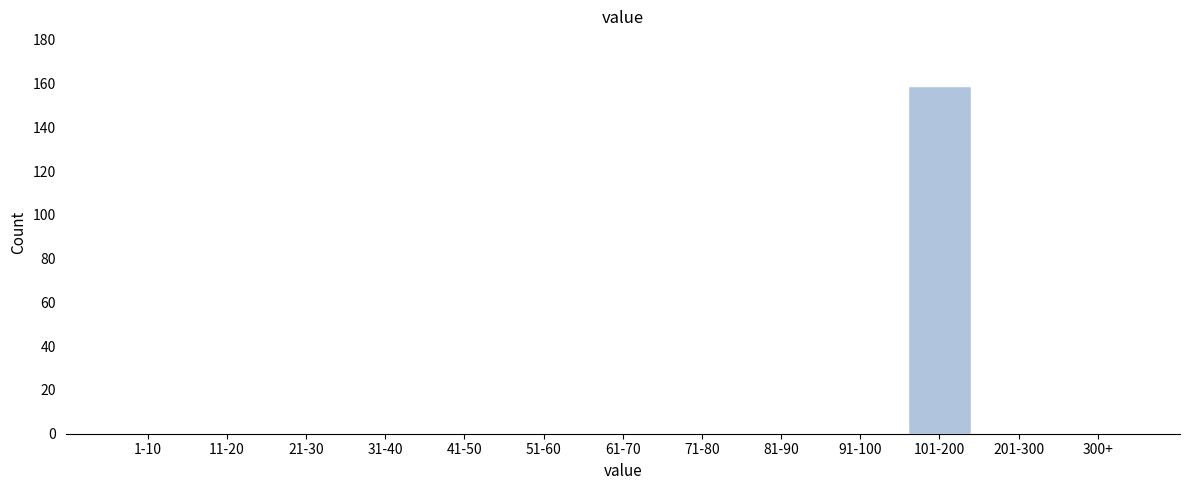

Reading left to right, extract all data points from this chart.

1-10=0	11-20=0	21-30=0	31-40=0	41-50=0	51-60=0	61-70=0	71-80=0	81-90=0	91-100=0	101-200=159	201-300=0	300+=0